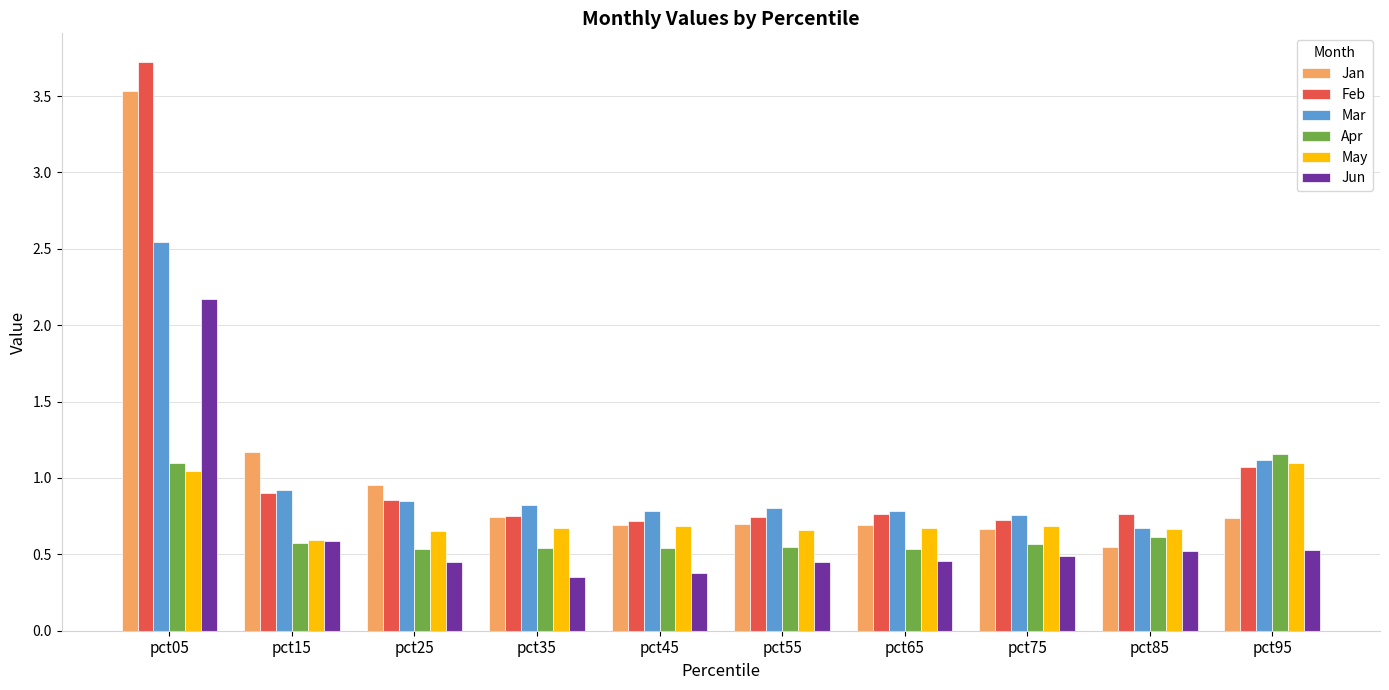

Is it true that Feb equals 0.7 at pct75?

True